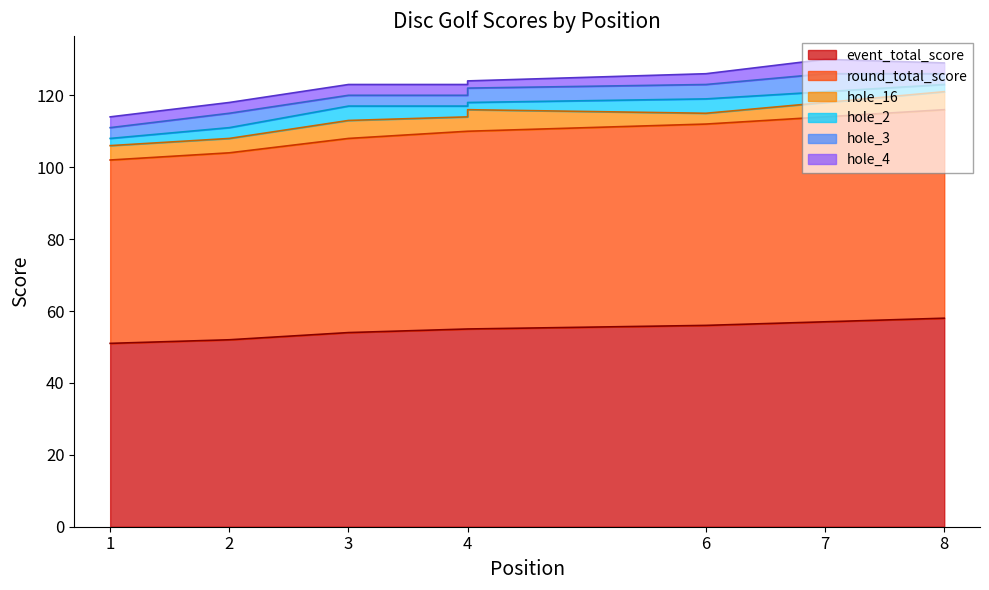

At which label does event_total_score reach its minimum?

1